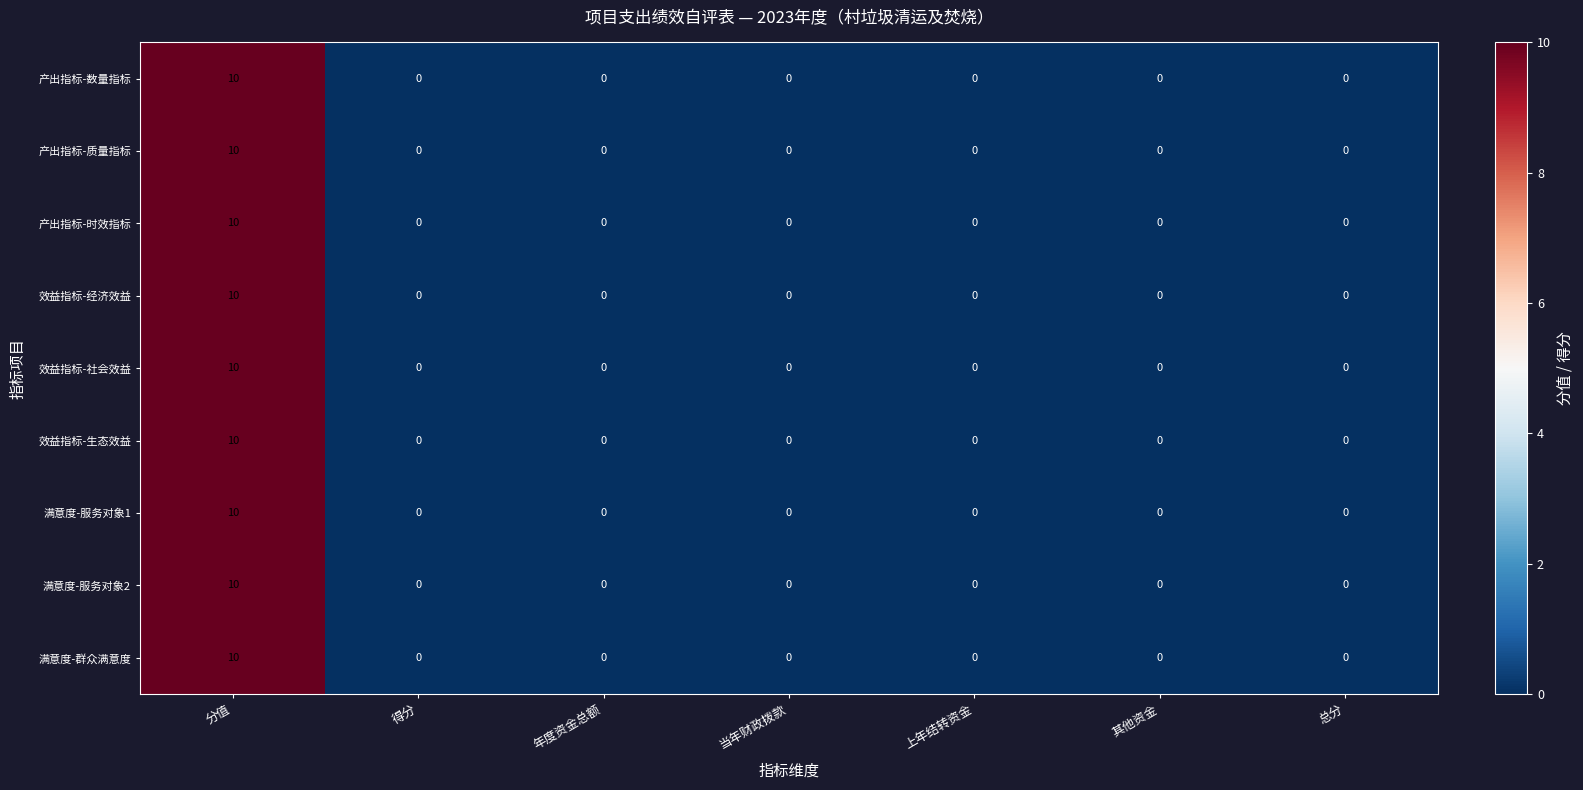

What is the sum of all 满意度-服务对象1 values?

10